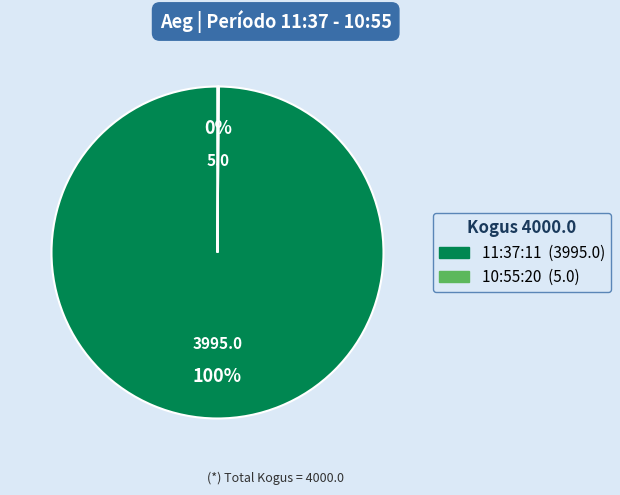

Which category has the biggest portion of the pie?

11:37:11